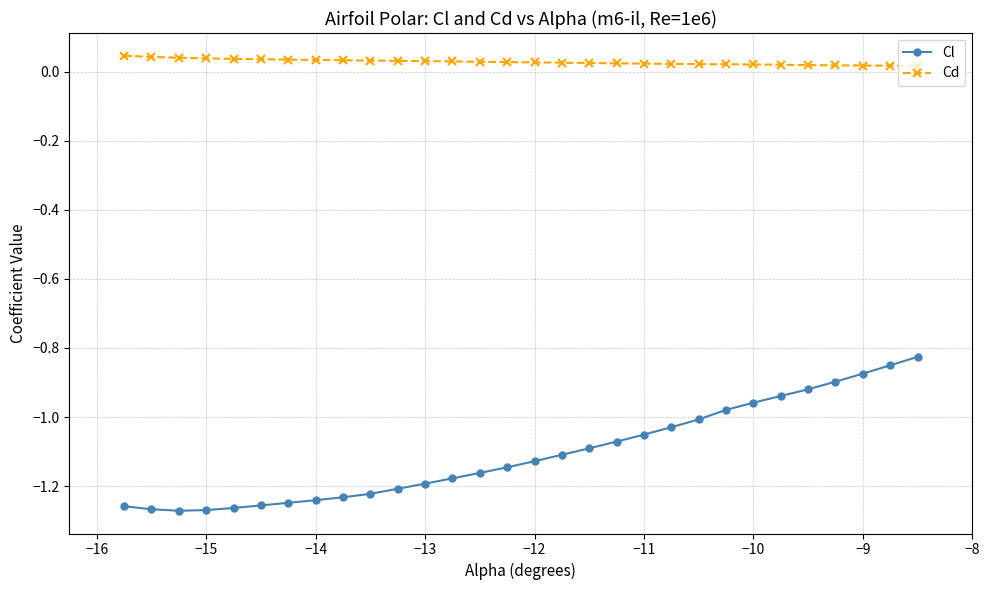

How many series are shown in this chart?

2